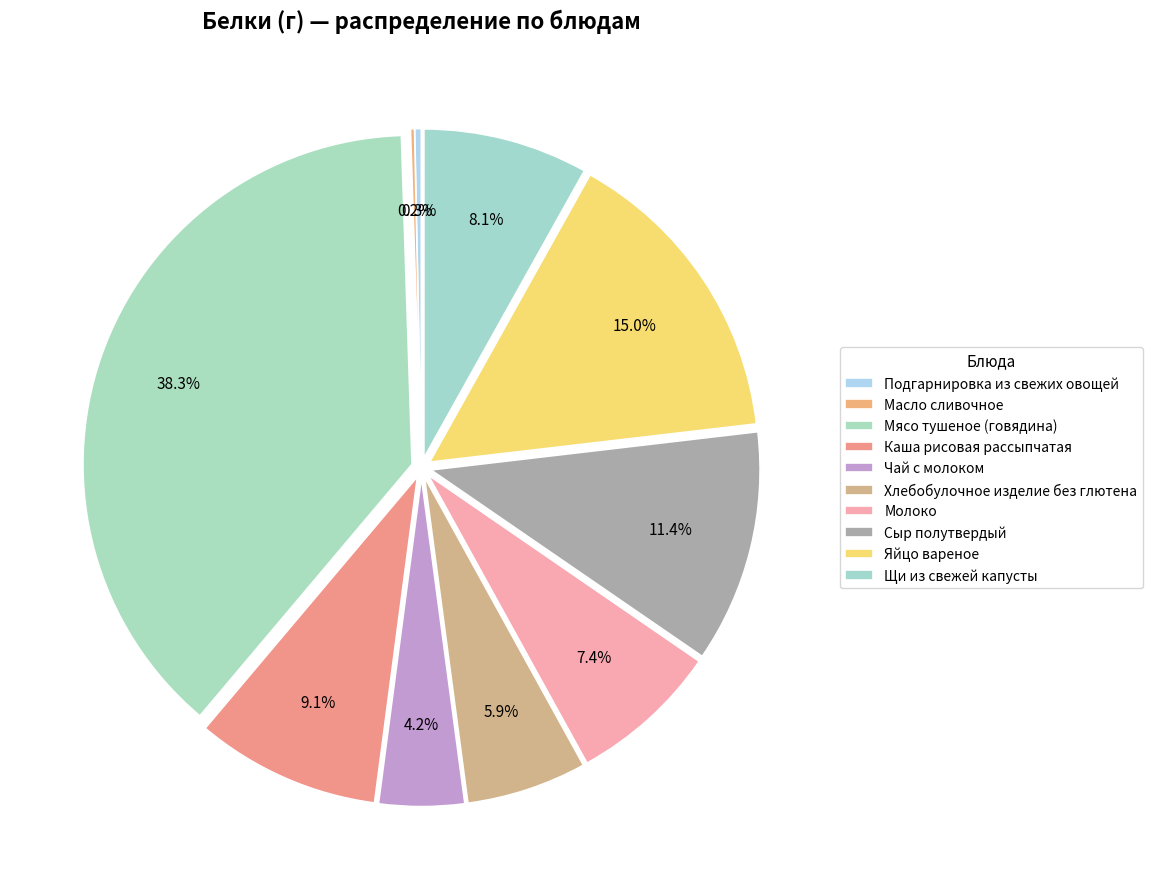

To the nearest percent, what portion does Чай с молоком represent?

4%